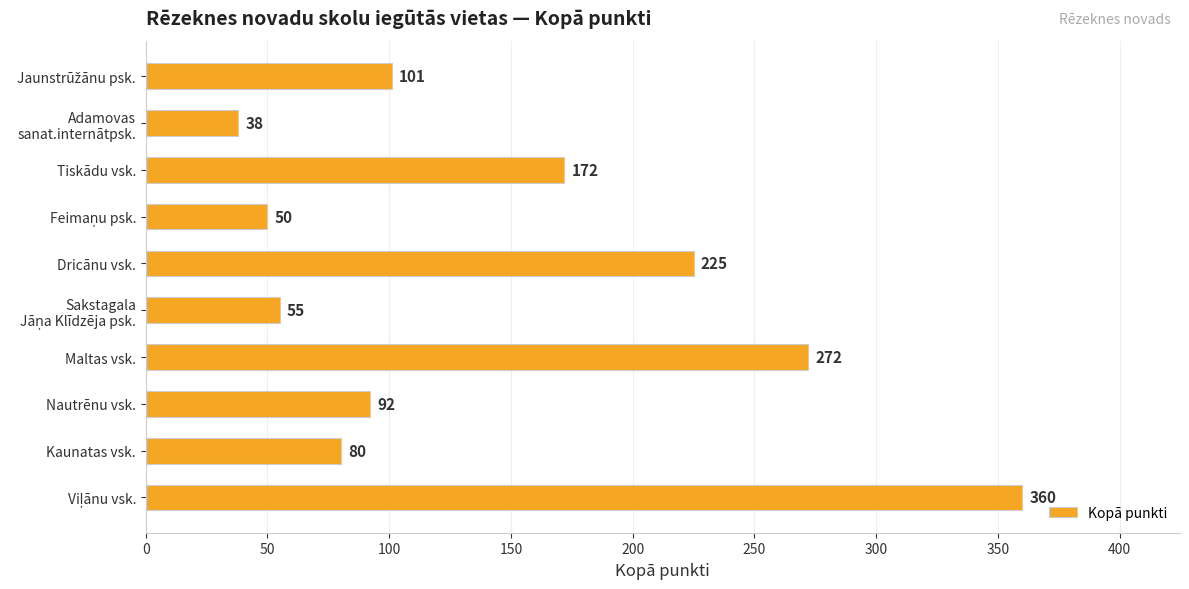

What is the difference between the maximum and second lowest values?

310